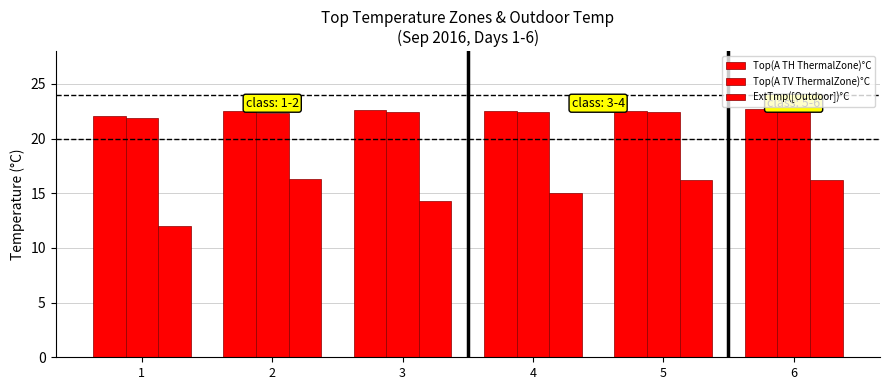

How many distinct data groups are displayed?

3